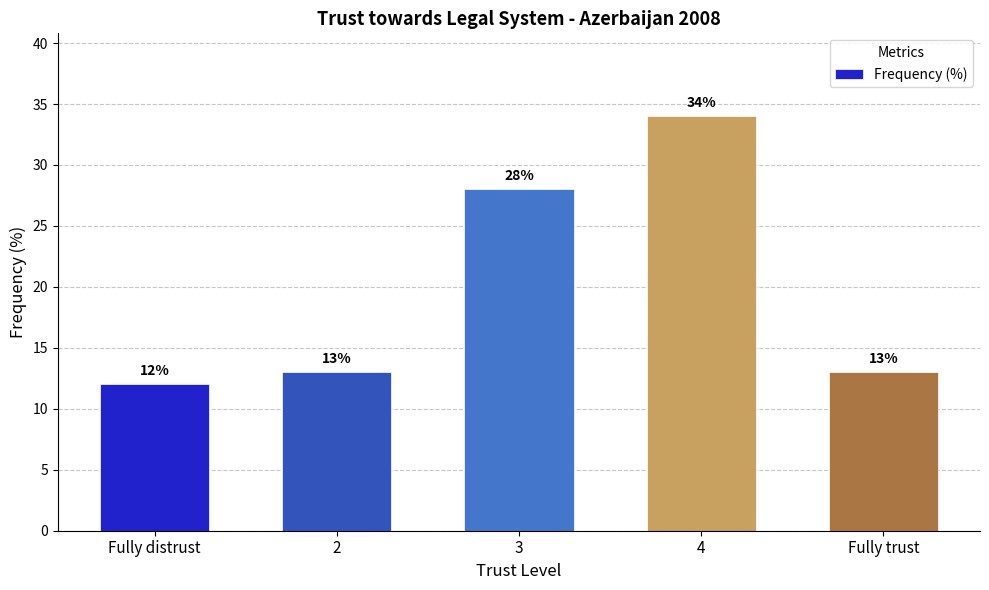

Reading left to right, what are all the values shown in this chart?

Fully distrust=12	2=13	3=28	4=34	Fully trust=13